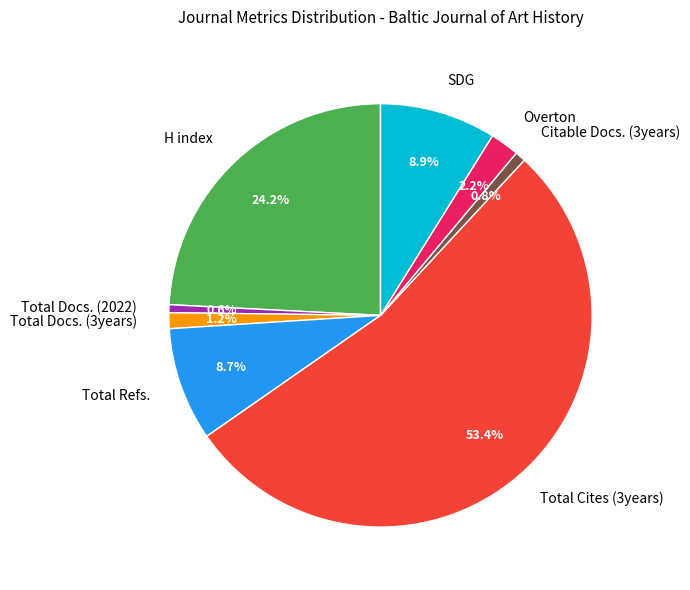

How many segments does this pie chart have?

8